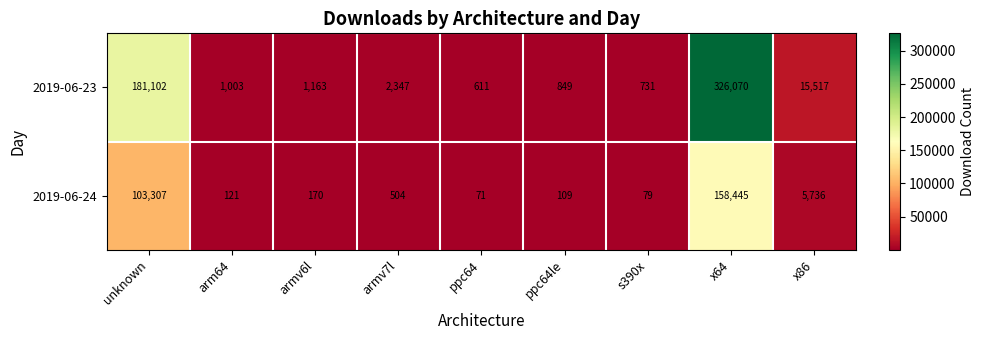

Count the number of categories in the chart.

9